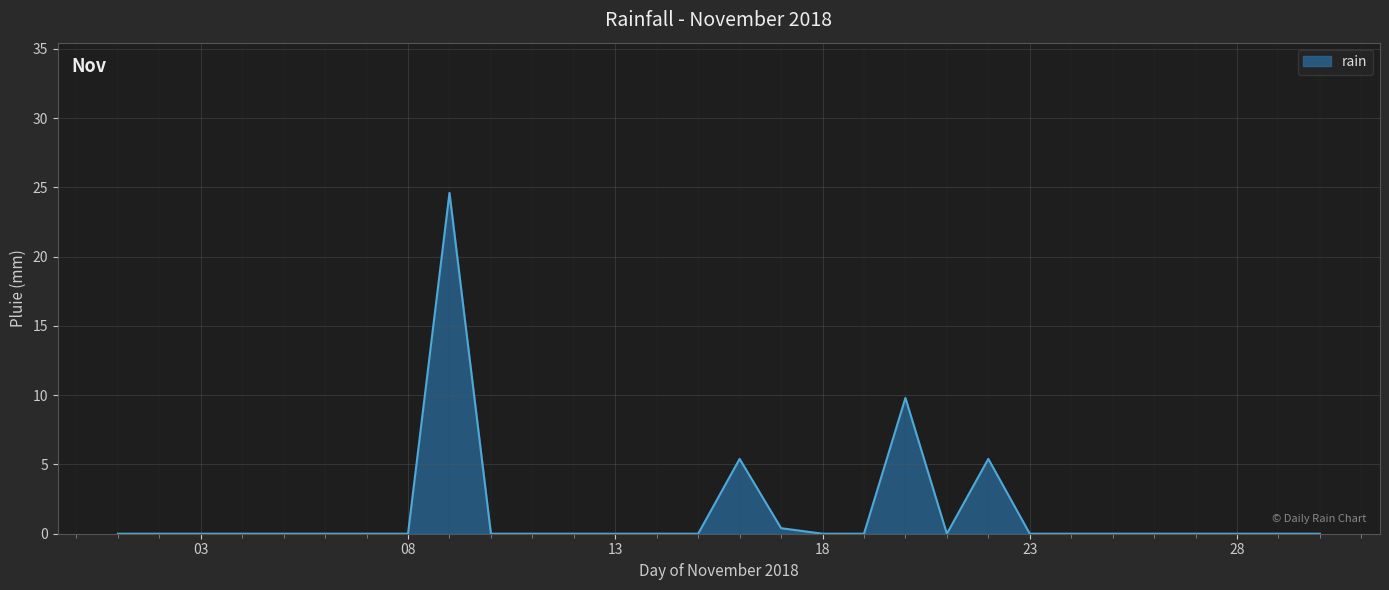

What is the greatest value displayed?

24.6